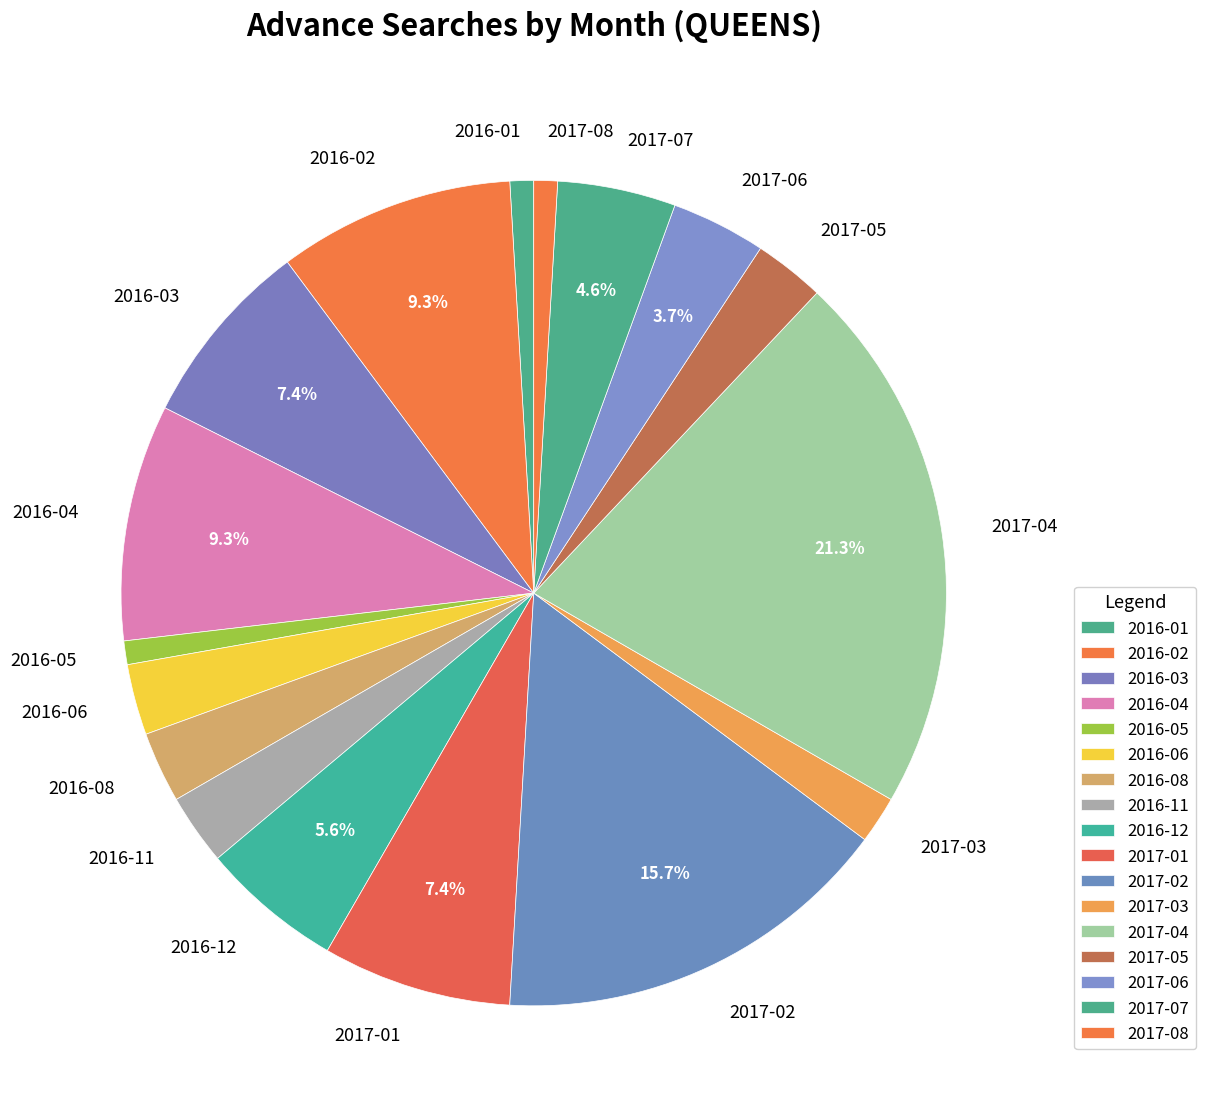

Which category has the biggest portion of the pie?

2017-04